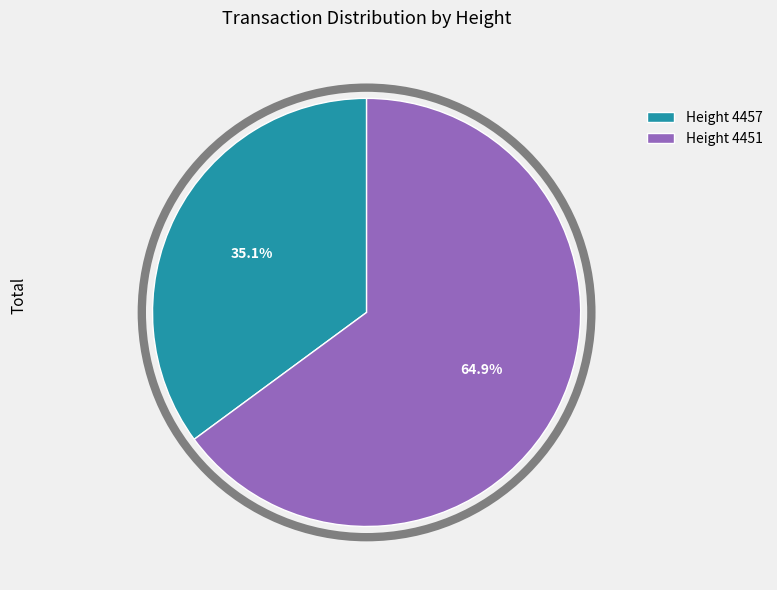

Which category has the smallest portion of the pie?

Height 4457